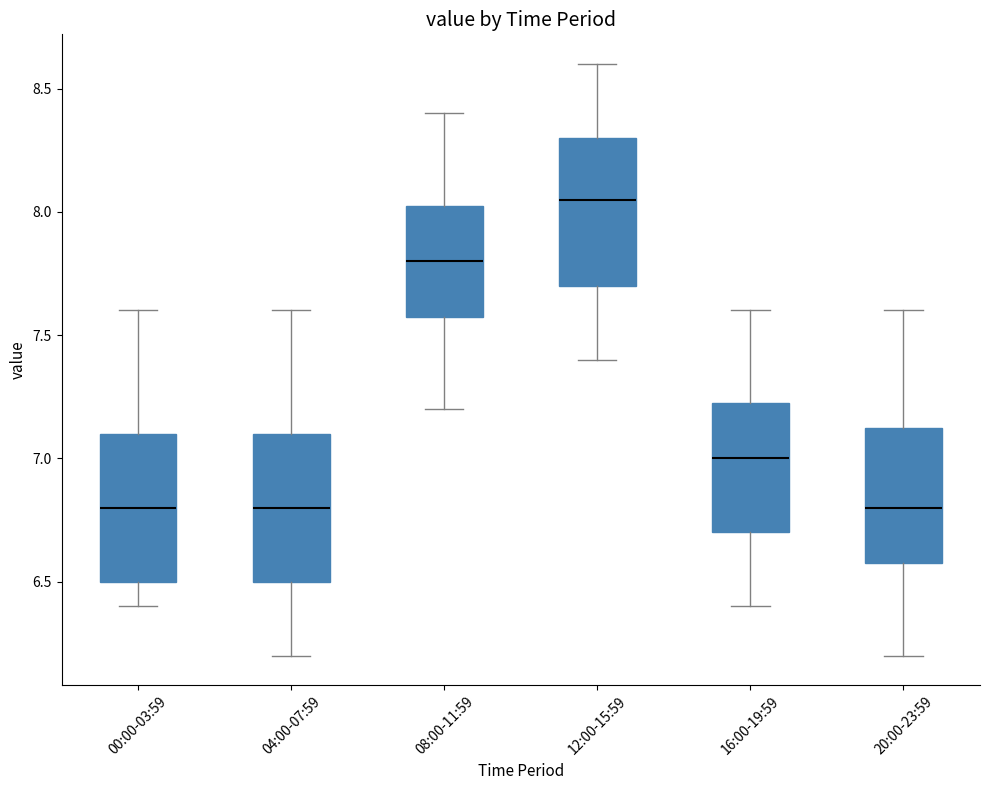

Reading left to right, transcribe this box plot: for each box, give where its median line is, the range the box spans, and where its two whiskers end, as read against the y-axis. The values are not printed on the chart, so give them approximately, as read against the axis.

00:00-03:59: median 6.80, box 6.50 to 7.10, whiskers 6.40 to 7.60
04:00-07:59: median 6.80, box 6.50 to 7.10, whiskers 6.20 to 7.60
08:00-11:59: median 7.80, box 7.60 to 8.05, whiskers 7.20 to 8.40
12:00-15:59: median 8.05, box 7.70 to 8.30, whiskers 7.40 to 8.60
16:00-19:59: median 7.00, box 6.70 to 7.25, whiskers 6.40 to 7.60
20:00-23:59: median 6.80, box 6.60 to 7.15, whiskers 6.20 to 7.60